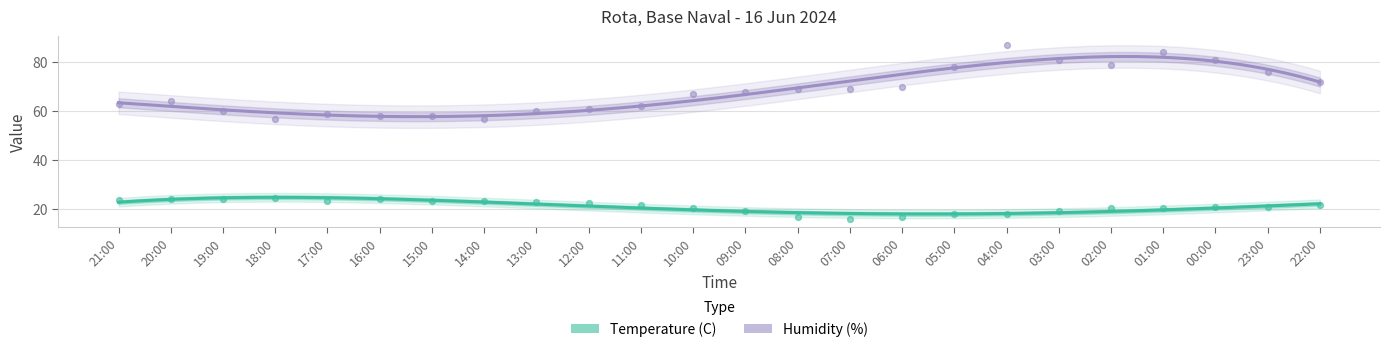

Which series has the largest total across all categories?

Humidity (%)